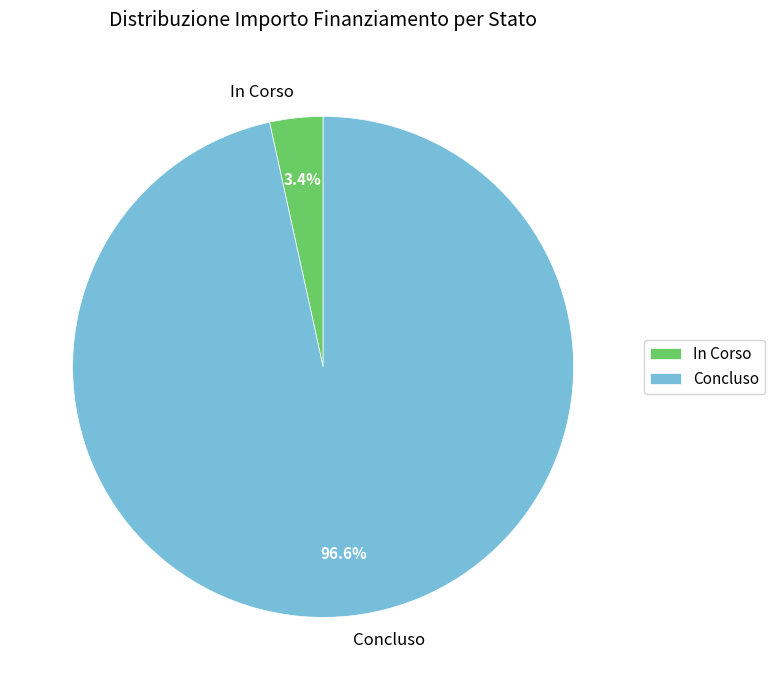

Combined, do In Corso and Concluso account for over 50%?

Yes